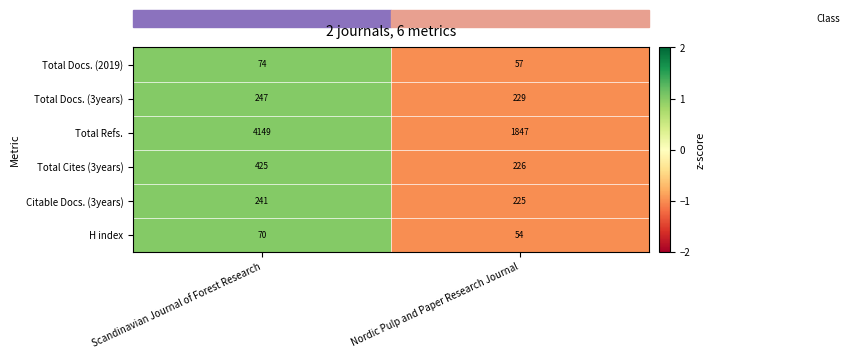

The Total Refs. series shows 4149 at Scandinavian Journal of Forest Research. True or false?

True